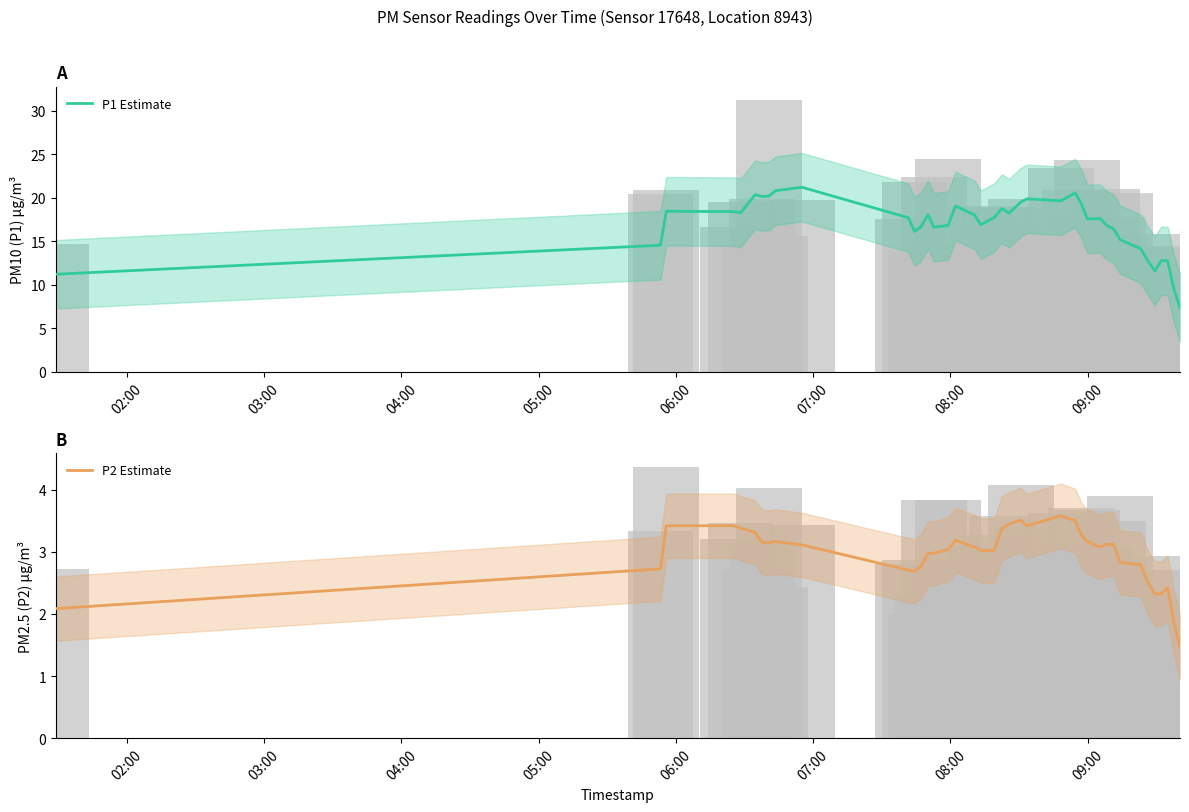

The value of P2 Estimate at 26 is 5.7. True or false?

False